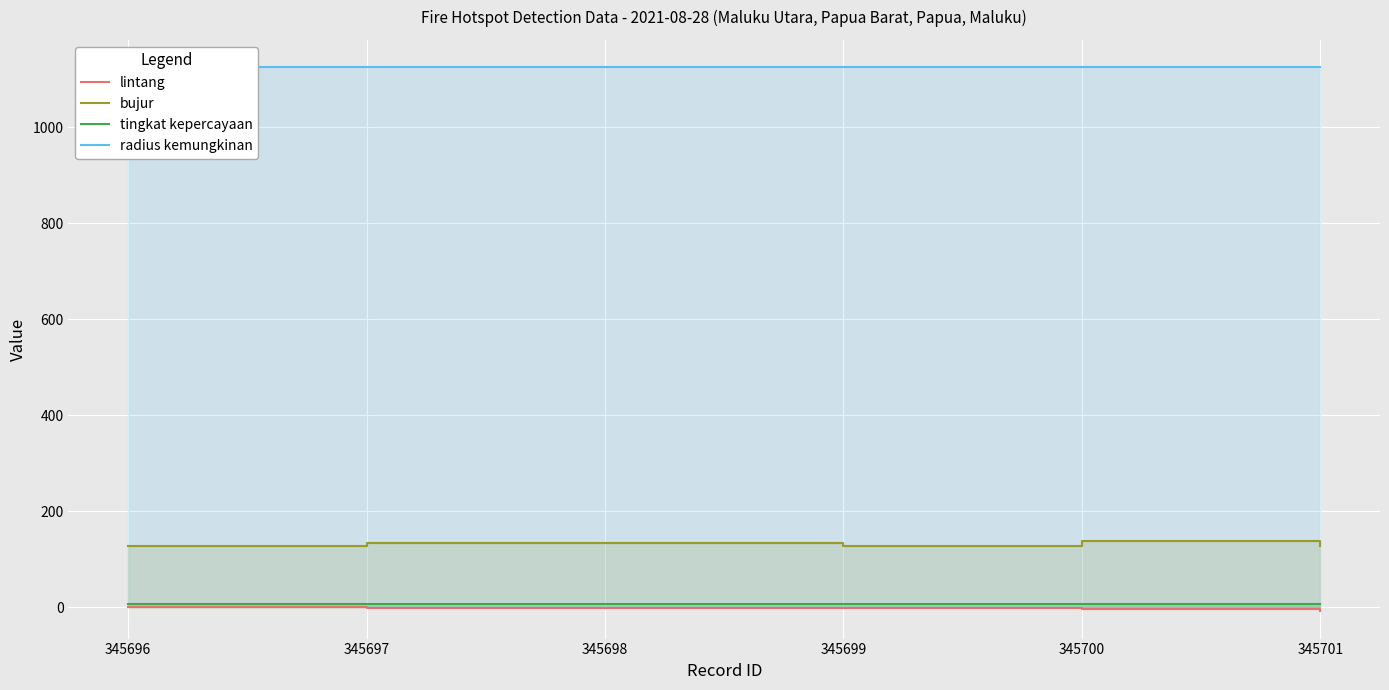

What is the difference between the lintang values at 345698 and 345699?

0.6